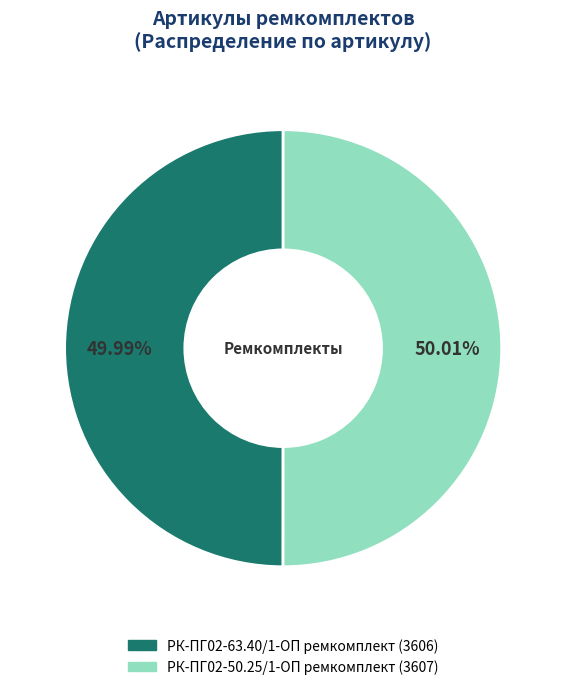

What is the ratio of the value at РК-ПГ02-50.25/1-ОП ремкомплект to the value at РК-ПГ02-63.40/1-ОП ремкомплект?

1.0